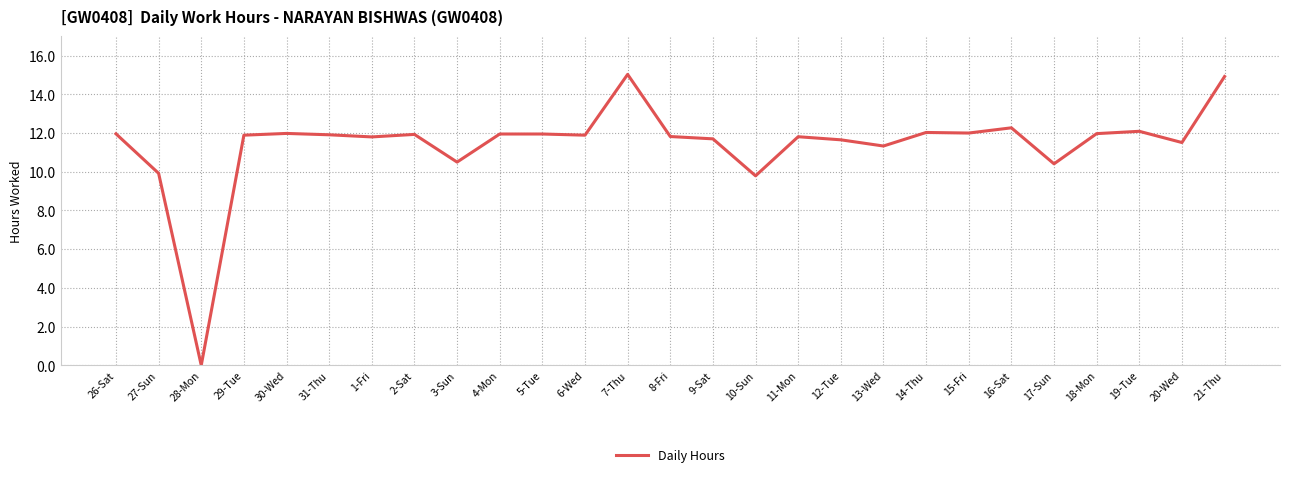

What position from the right is 9-Sat?

13